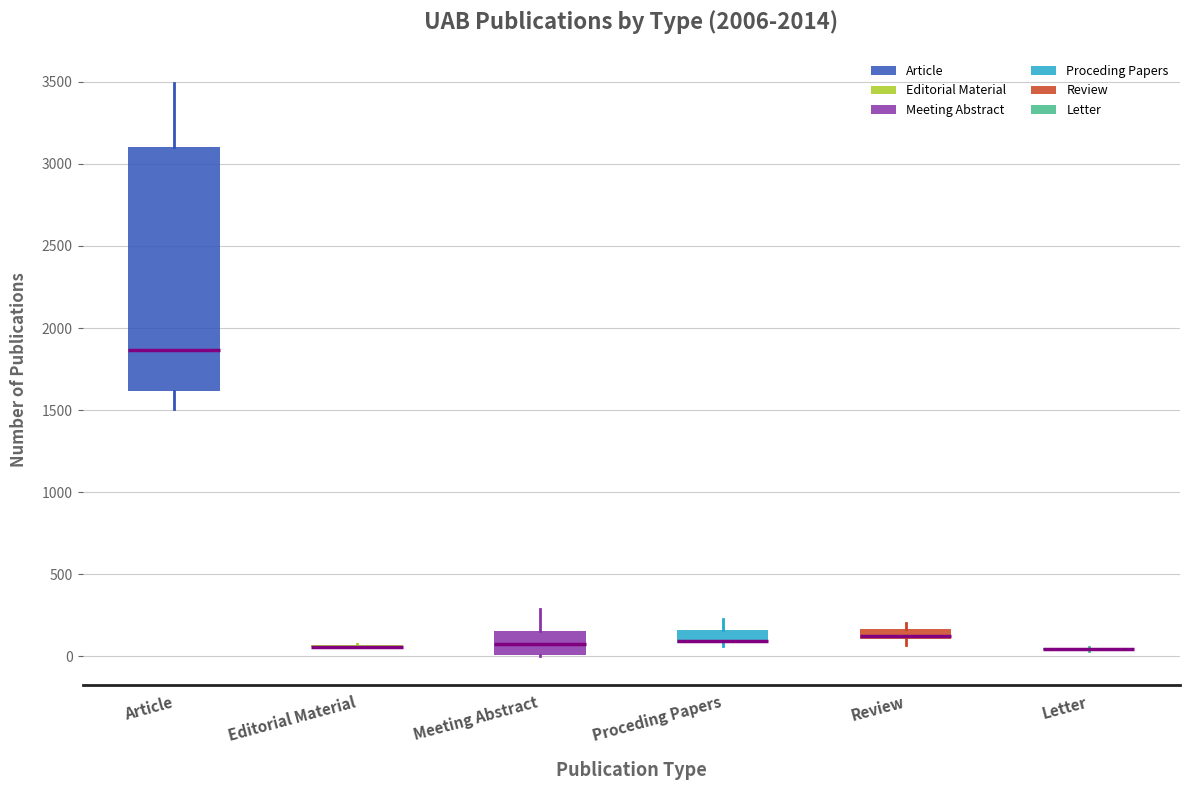

Where is the upper edge of the box for Meeting Abstract on the y-axis? The values are not printed on the chart, so give them approximately, as read against the axis.

150